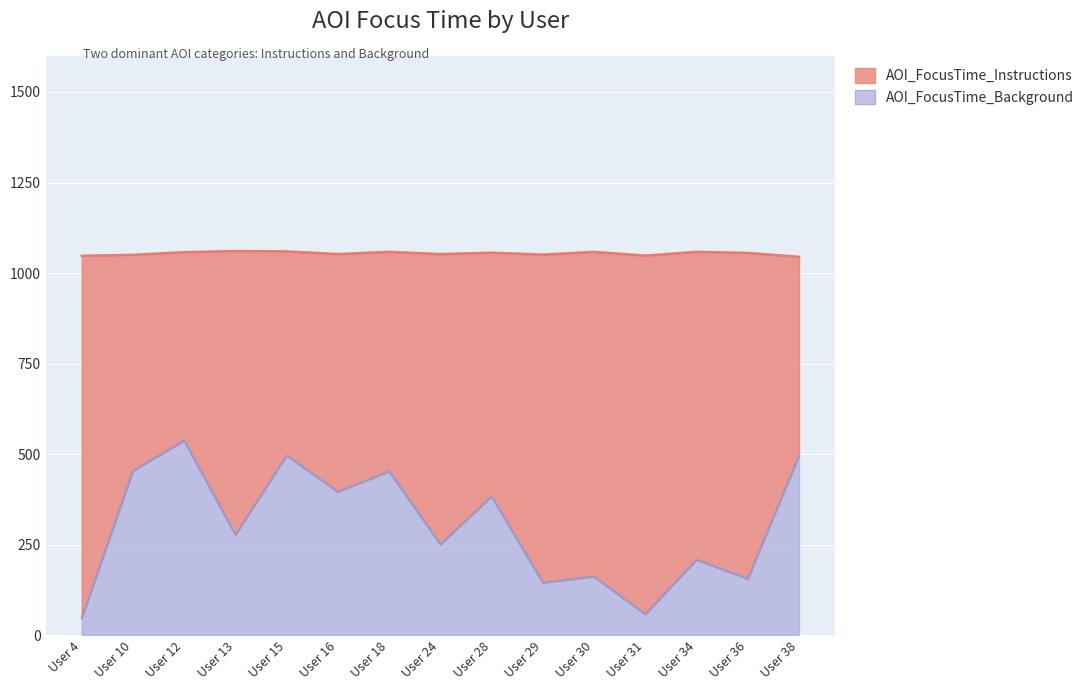

True or false: there are more than 2 points higher than both neighbors.

True